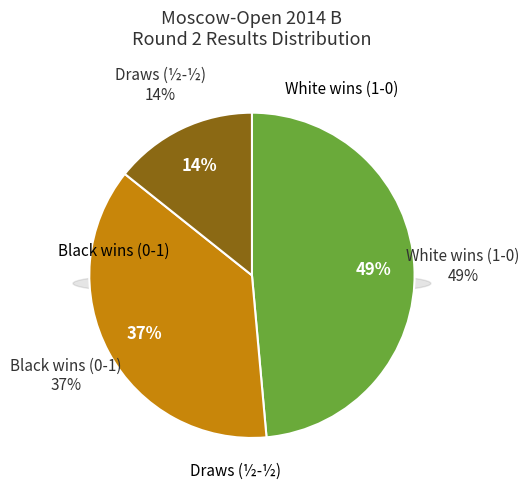

How much of the chart is everything except 1 - 0?

51.4%